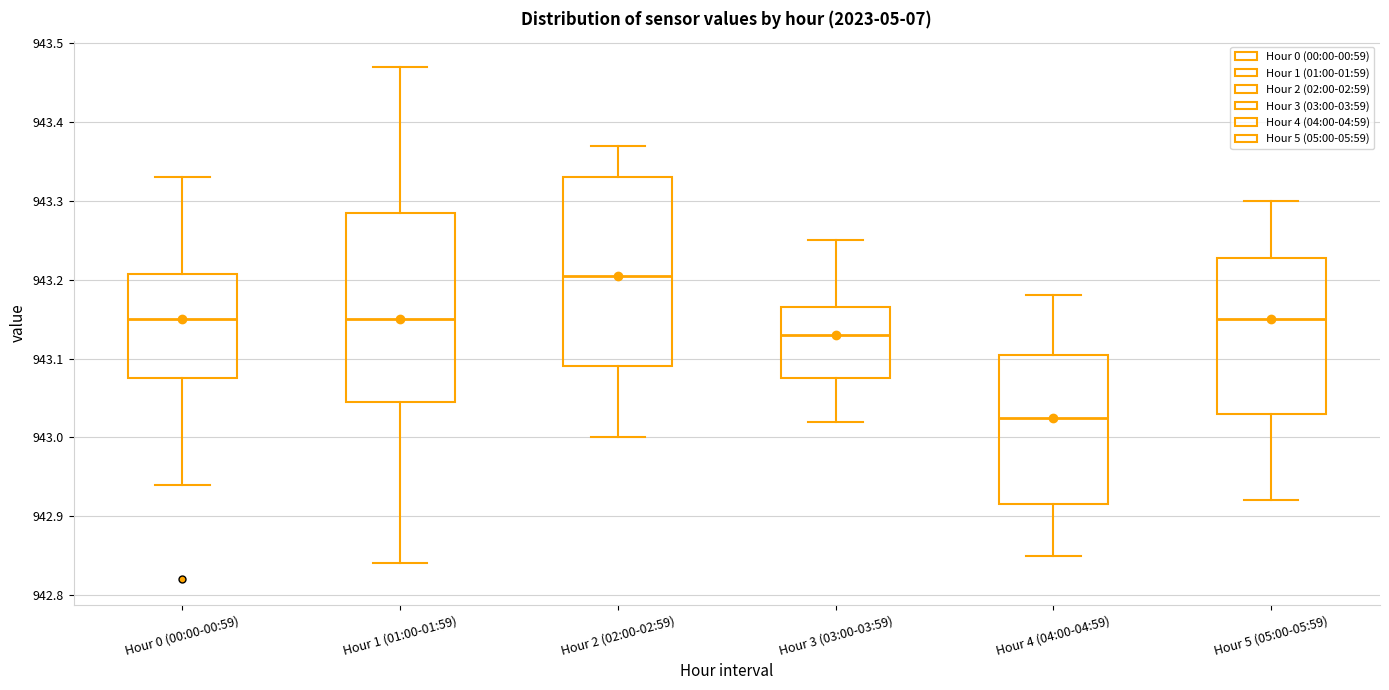

Which box's median line is the highest?

Hour 2 (02:00-02:59)